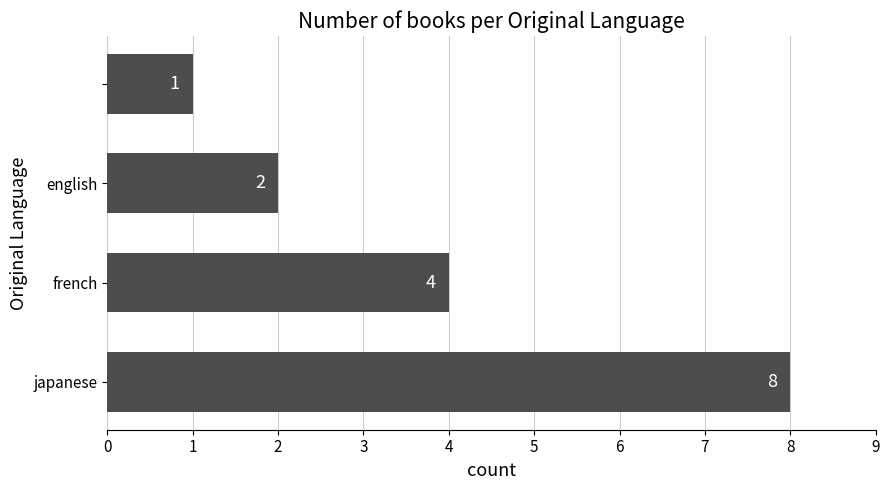

Reading top to bottom, extract all data points from this chart.

1	2	4	8